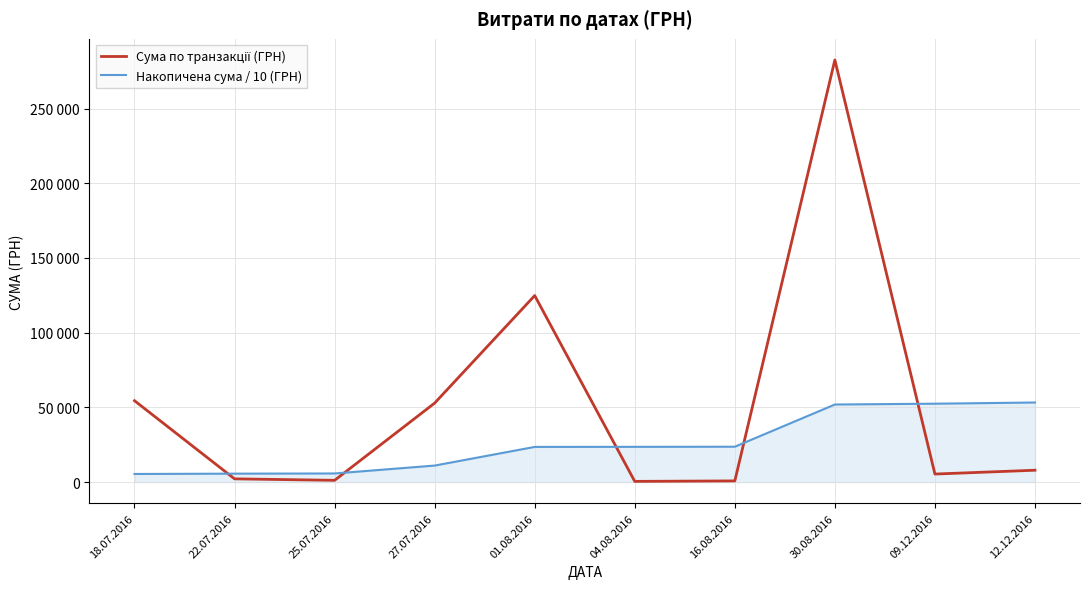

Does the chart display data point markers on the line(s)?

No